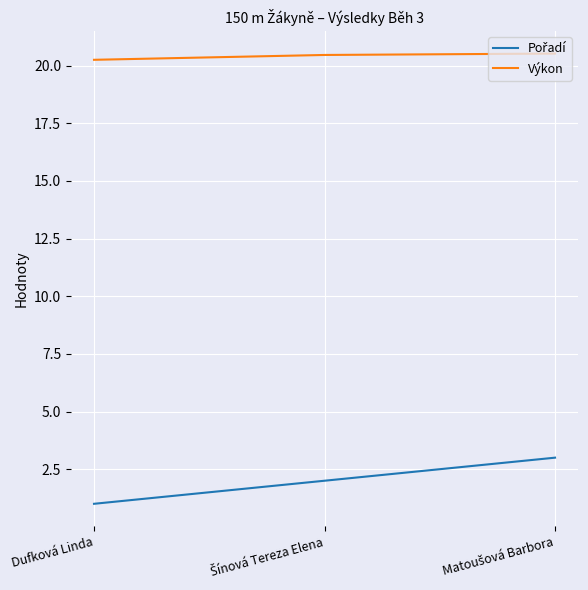

The Výkon series shows 20.2 at Dufková Linda. True or false?

True